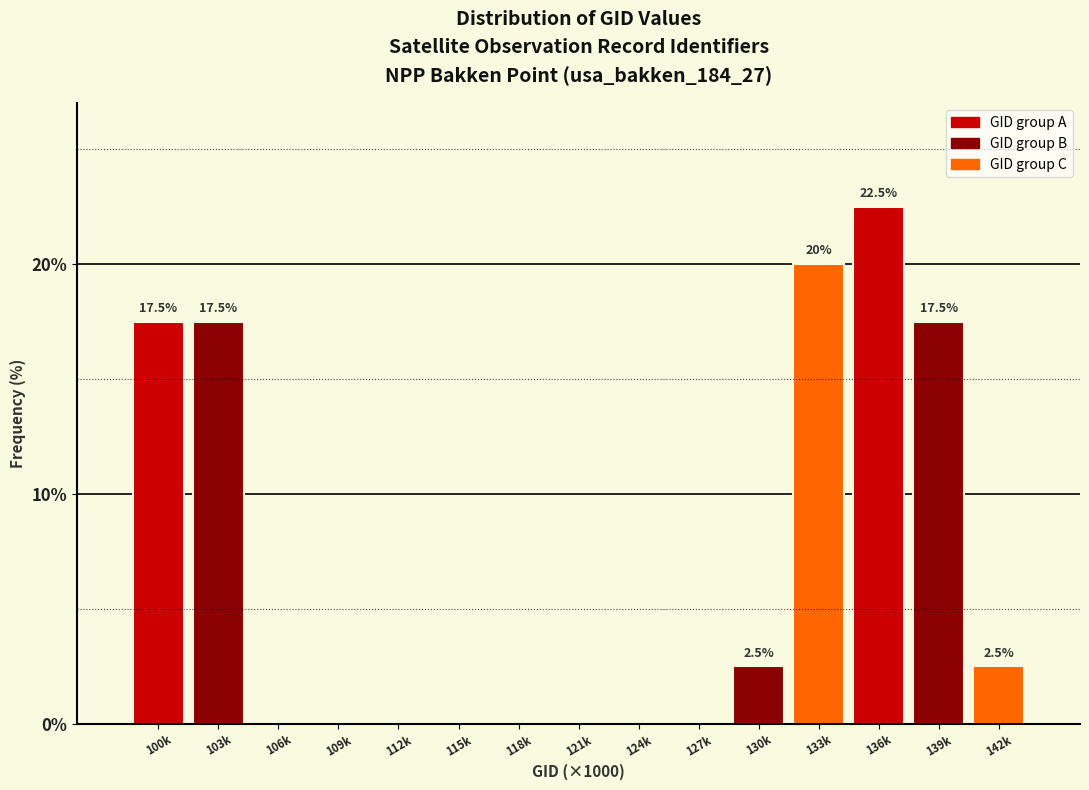

Reading left to right, what are all the values shown in this chart?

100k=17.5	103k=17.5	106k=0.0	109k=0.0	112k=0.0	115k=0.0	118k=0.0	121k=0.0	124k=0.0	127k=0.0	130k=2.5	133k=20.0	136k=22.5	139k=17.5	142k=2.5